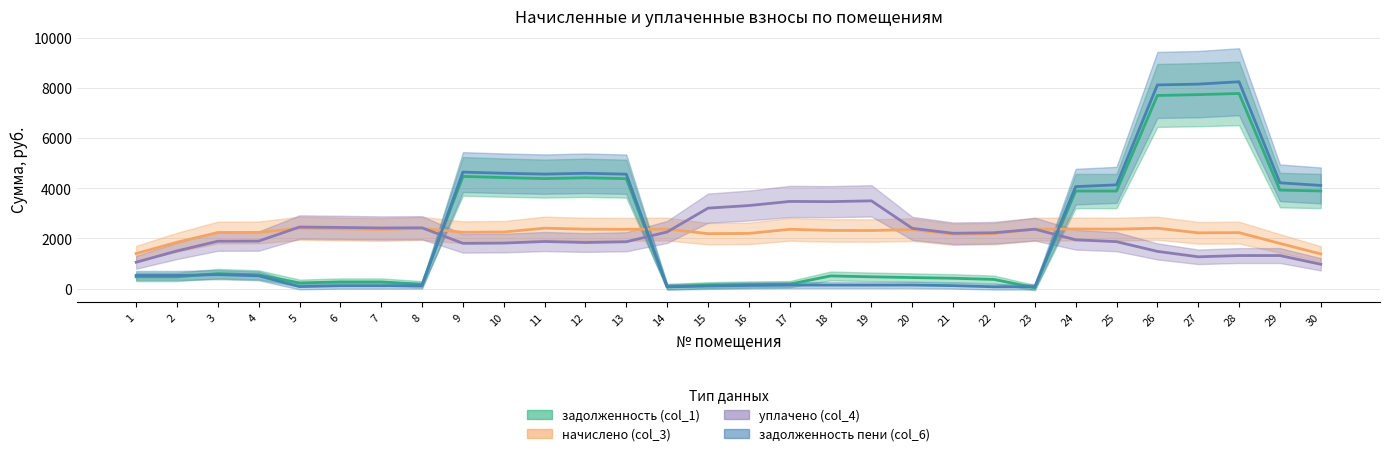

What is the highest value of the задолженность (col_1) series?

7781.1